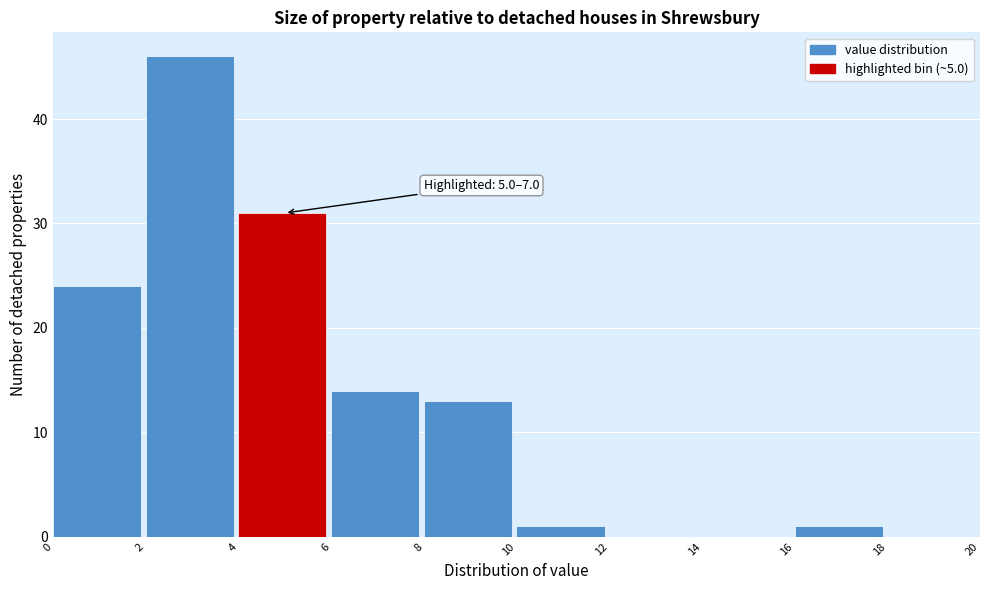

Over which range of the x-axis is the bar tallest?

2 to 4